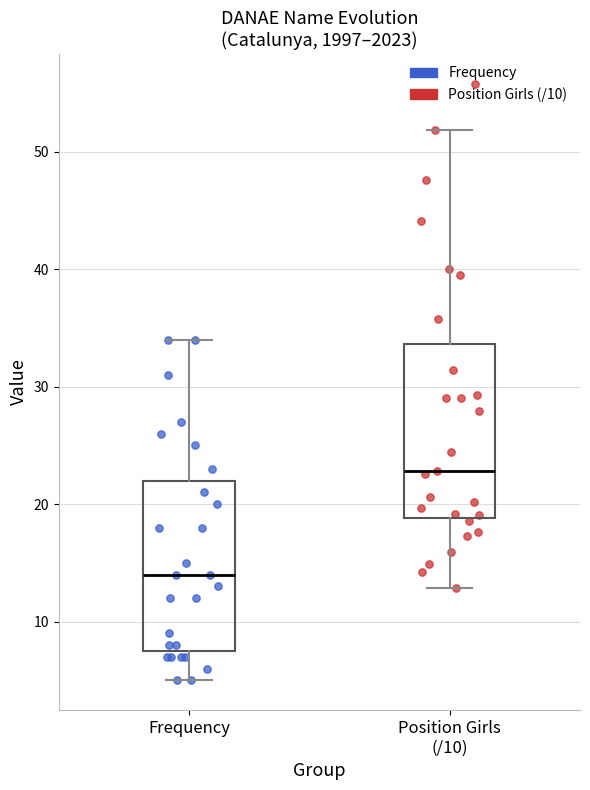

Reading left to right, transcribe this box plot: for each box, give where its median line is, the range the box spans, and where its two whiskers end, as read against the y-axis. The values are not printed on the chart, so give them approximately, as read against the axis.

Frequency: median 14, box 8 to 22, whiskers 5 to 34
Position Girls (/10): median 23, box 19 to 34, whiskers 13 to 52